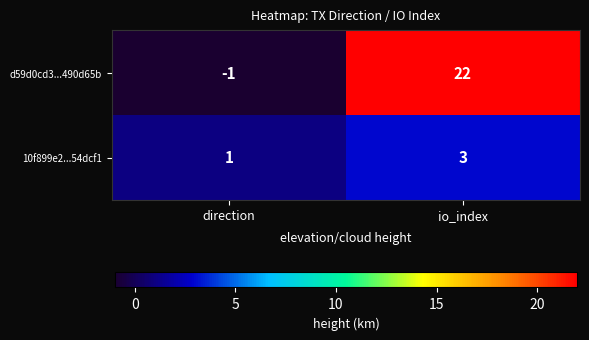

Which category has the lowest value across all series?

direction